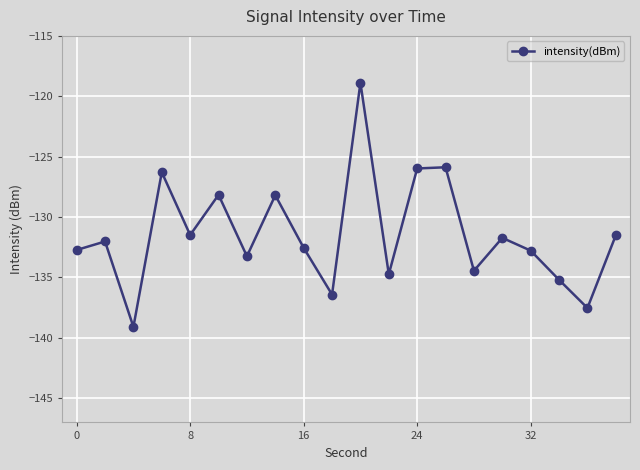

What is the average value?

-131.4